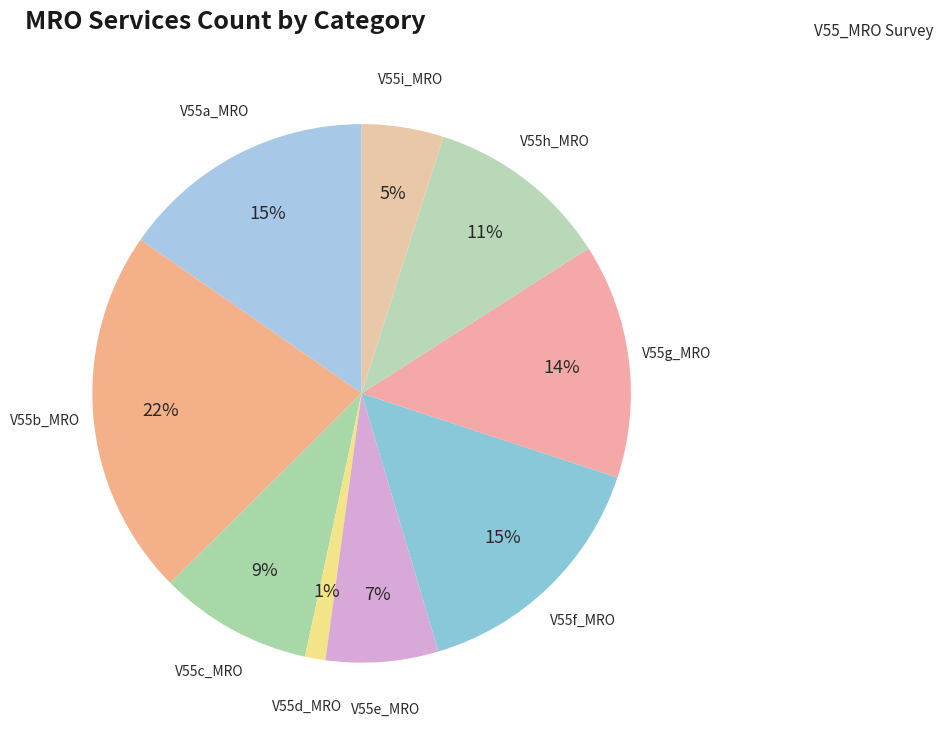

Which category has the smallest portion of the pie?

V55d_MRO